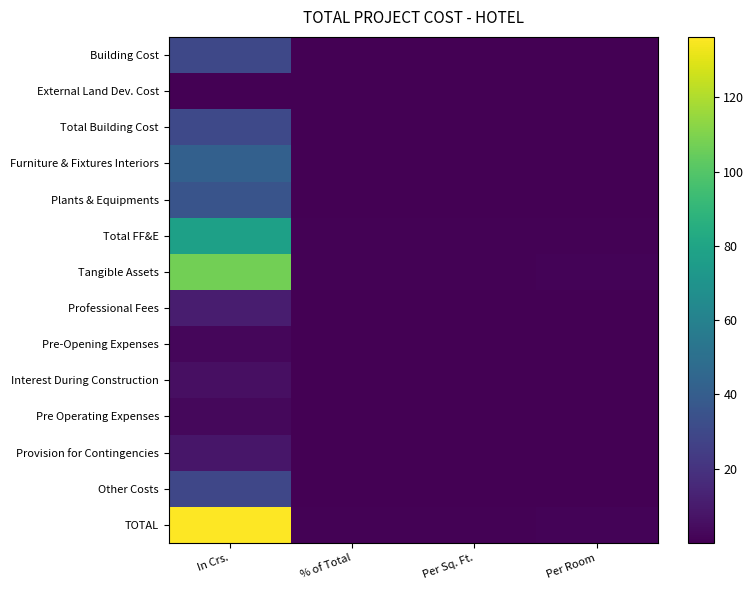

Reading left to right, what are all the values shown in this chart?

Building Cost: In Crs.=29.7	% of Total=0.2	Per Sq. Ft.=0.2	Per Room=0.3
External Land Dev. Cost: In Crs.=0.4	% of Total=0.0	Per Sq. Ft.=0.0	Per Room=0.0
Total Building Cost: In Crs.=30.0	% of Total=0.2	Per Sq. Ft.=0.2	Per Room=0.3
Furniture & Fixtures Interiors: In Crs.=42.0	% of Total=0.3	Per Sq. Ft.=0.3	Per Room=0.5
Plants & Equipments: In Crs.=35.3	% of Total=0.3	Per Sq. Ft.=0.3	Per Room=0.4
Total FF&E: In Crs.=77.3	% of Total=0.6	Per Sq. Ft.=0.6	Per Room=0.9
Tangible Assets: In Crs.=107.4	% of Total=0.8	Per Sq. Ft.=0.8	Per Room=1.2
Professional Fees: In Crs.=10.9	% of Total=0.1	Per Sq. Ft.=0.1	Per Room=0.1
Pre-Opening Expenses: In Crs.=2.5	% of Total=0.0	Per Sq. Ft.=0.0	Per Room=0.0
Interest During Construction: In Crs.=5.4	% of Total=0.0	Per Sq. Ft.=0.0	Per Room=0.1
Pre Operating Expenses: In Crs.=2.8	% of Total=0.0	Per Sq. Ft.=0.0	Per Room=0.0
Provision for Contingencies: In Crs.=8.0	% of Total=0.1	Per Sq. Ft.=0.1	Per Room=0.1
Other Costs: In Crs.=28.9	% of Total=0.2	Per Sq. Ft.=0.2	Per Room=0.3
TOTAL: In Crs.=136.3	% of Total=1.0	Per Sq. Ft.=1.0	Per Room=1.5